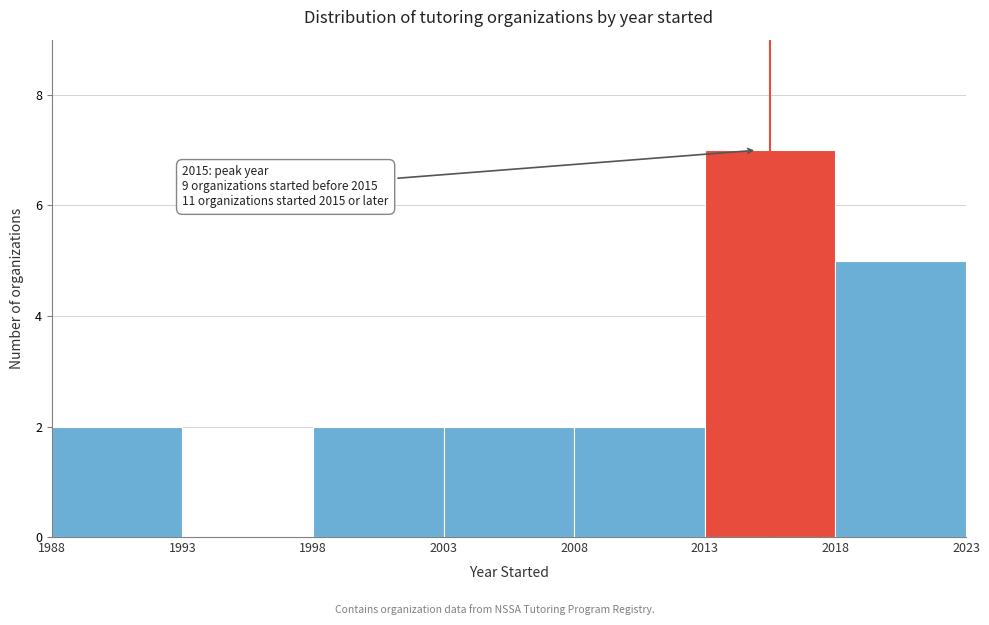

Which range on the x-axis has the tallest bar?

2013 to 2018